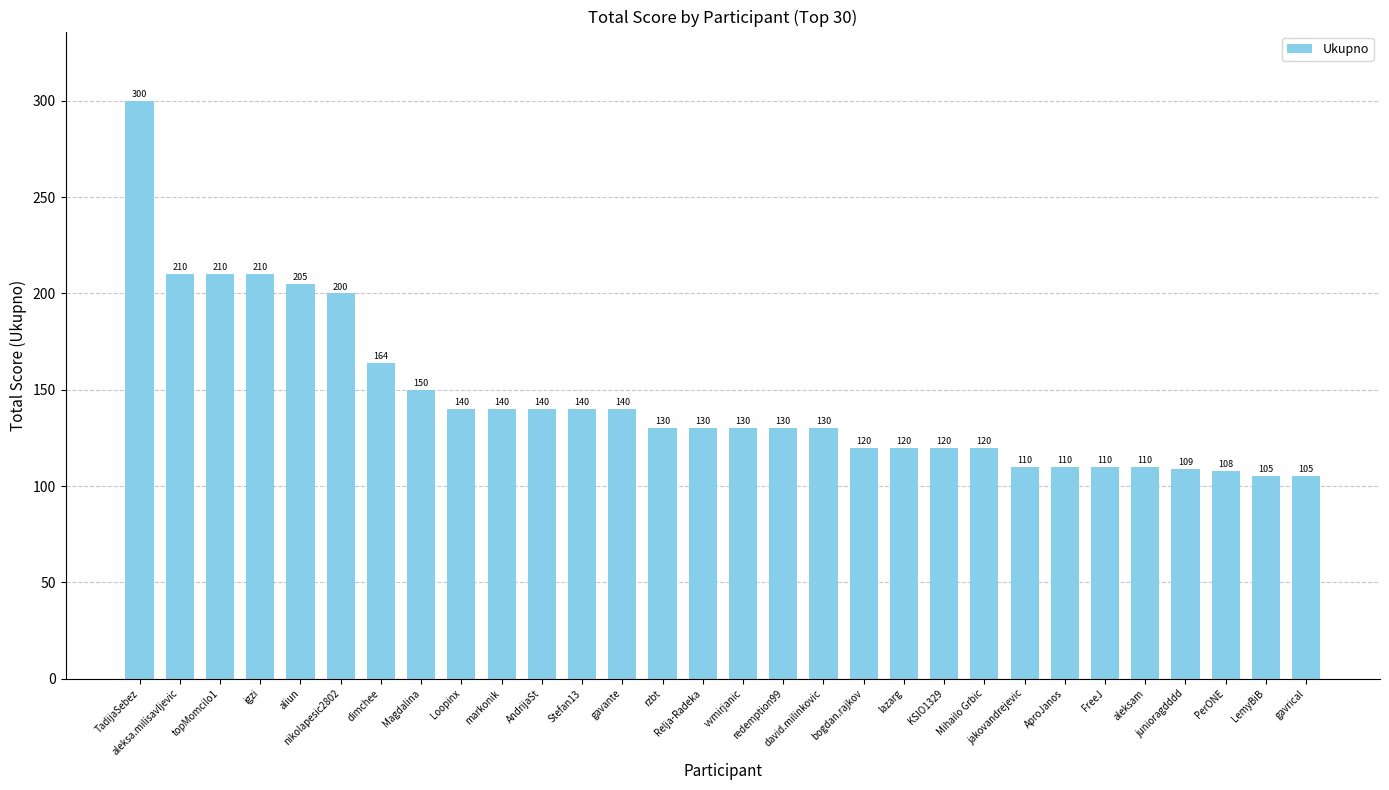

What is the smallest value displayed?

105